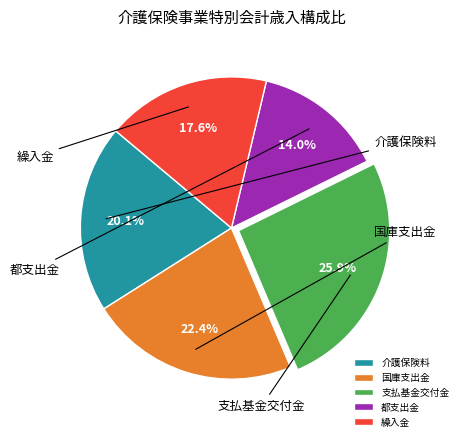

To the nearest percent, what is the difference between the 支払基金交付金 and 介護保険料 slice percentages?

6%